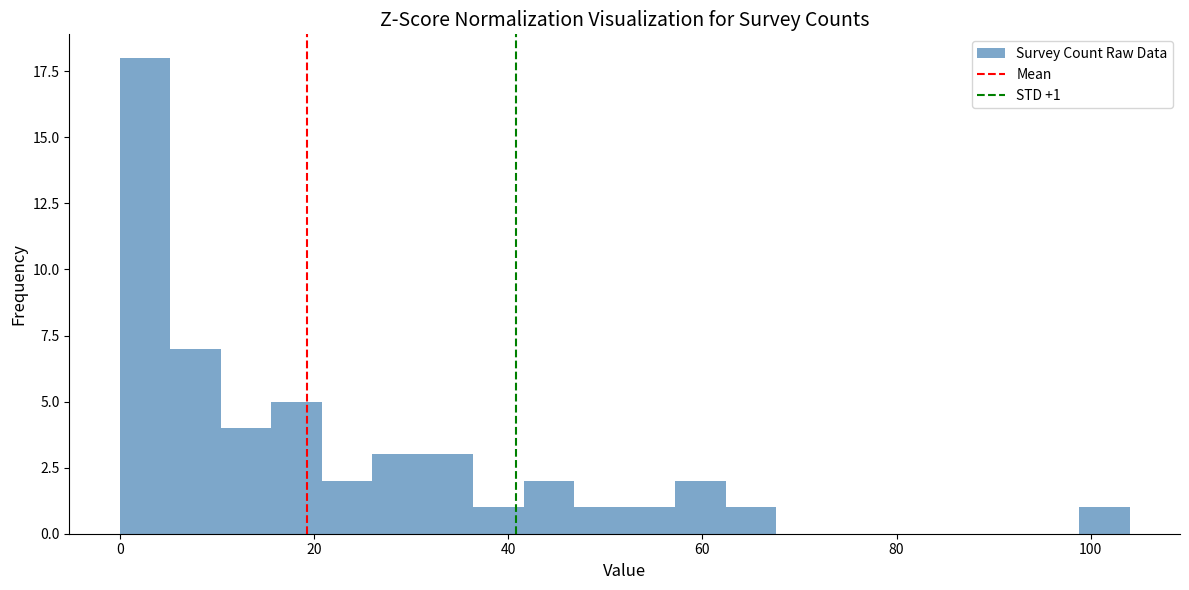

Read against the x-axis, roughly where is the centre of the tallest bar?

2